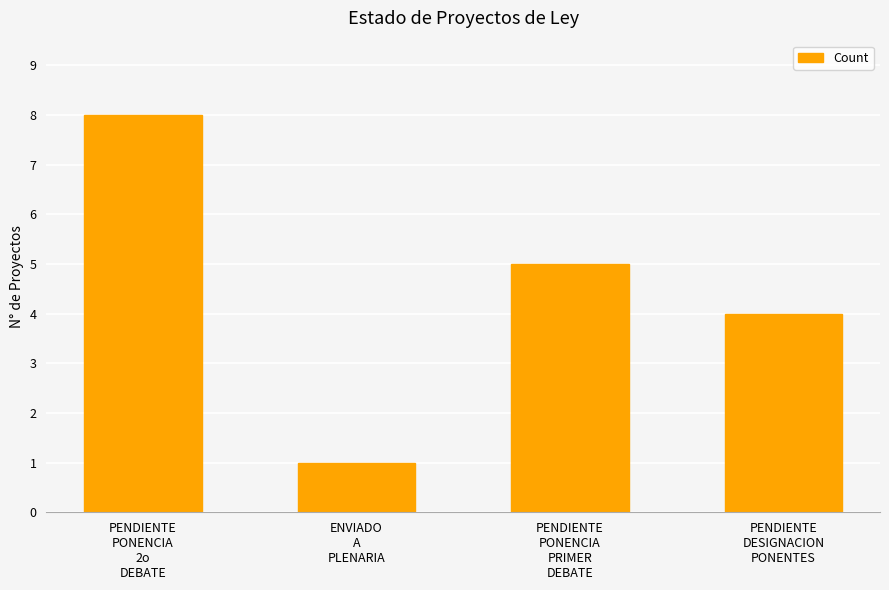

Between PENDIENTE
DESIGNACION
PONENTES and ENVIADO
A
PLENARIA, which is larger?

PENDIENTE
DESIGNACION
PONENTES